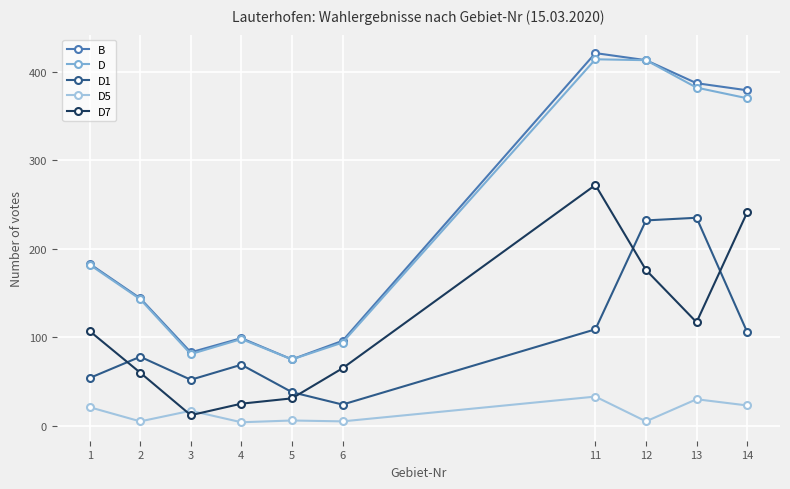

What is the difference between the D7 values at 13 and 6?

52